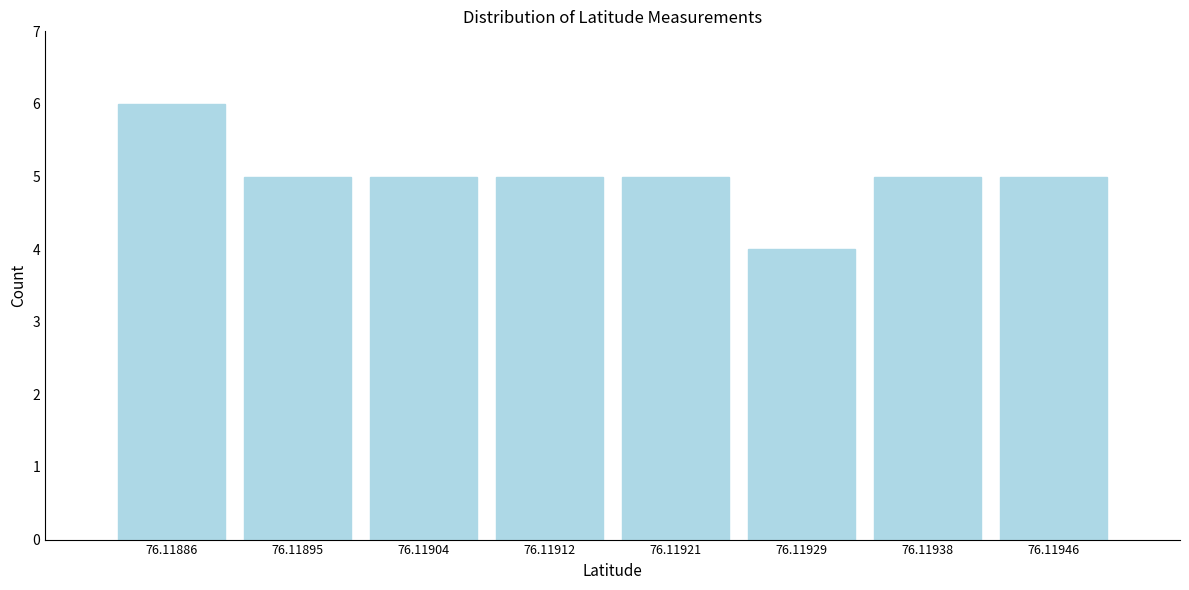

Reading right to left, transcribe all the data shown in this chart.

76.11946=5	76.11938=5	76.11929=4	76.11921=5	76.11912=5	76.11904=5	76.11895=5	76.11886=6